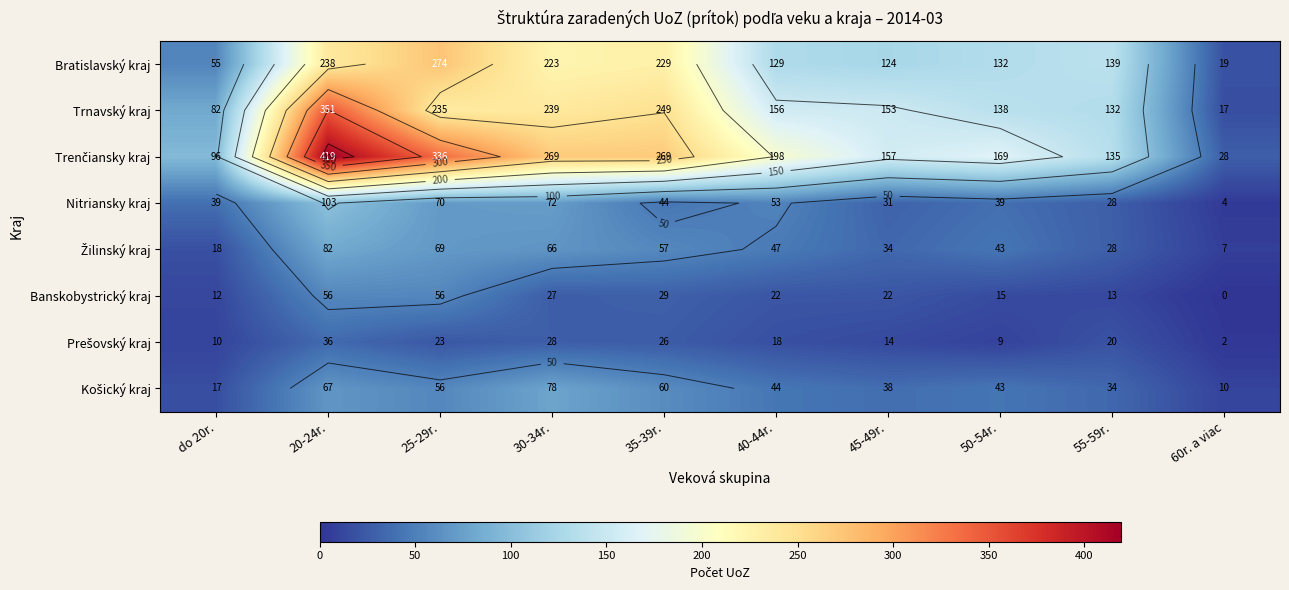

Is the value of Košický kraj at 25-29r. greater than the value of Bratislavský kraj at 45-49r.?

No